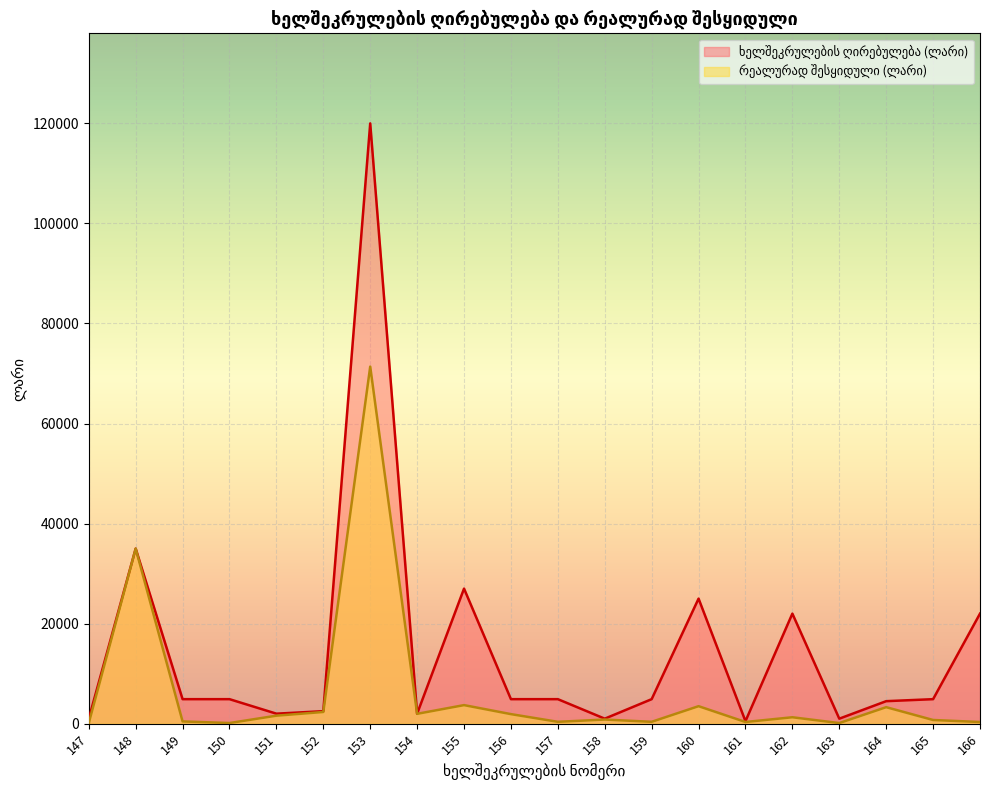

Where is the first local minimum for ხელშეკრულების ღირებულება (ლარი)?

151